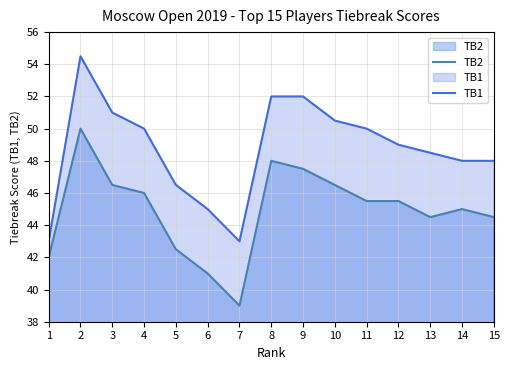

At which category does the chart reach its minimum across all series?

7